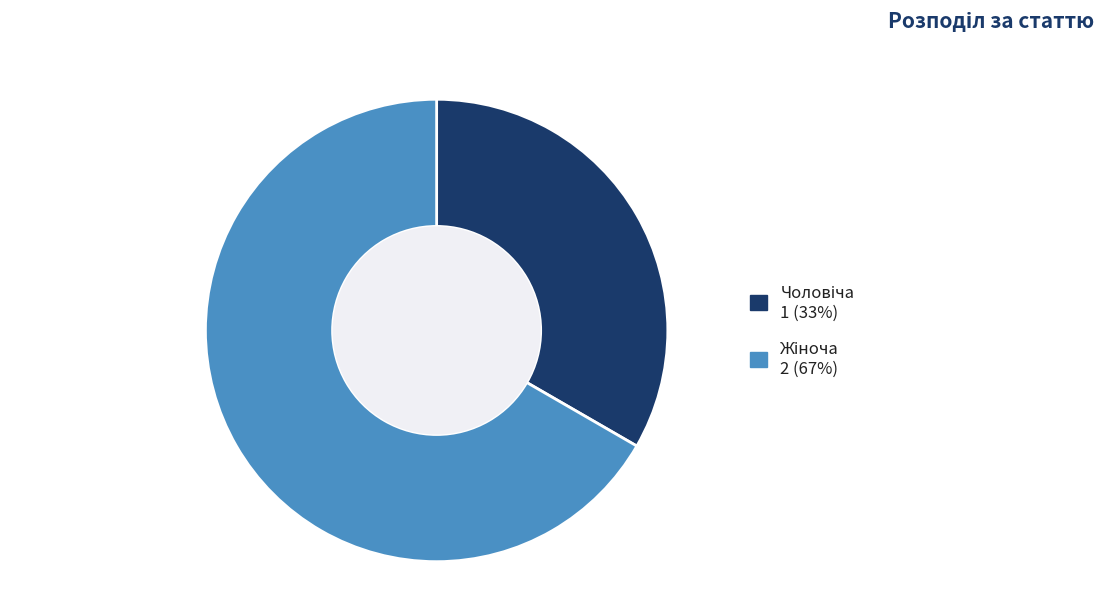

Does any single category account for the majority?

Yes